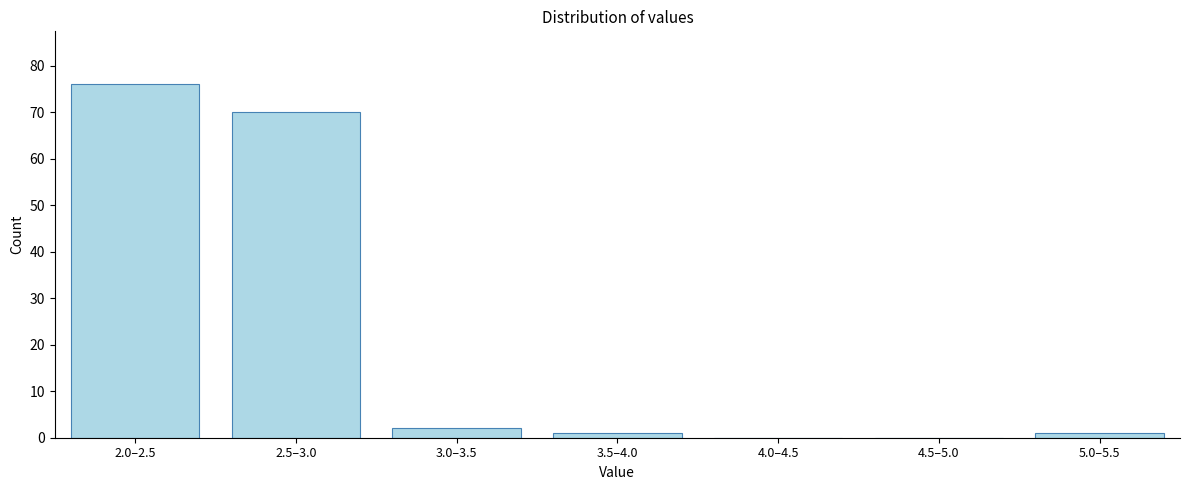

Reading left to right, transcribe all the data shown in this chart.

2.0–2.5=76	2.5–3.0=70	3.0–3.5=2	3.5–4.0=1	4.0–4.5=0	4.5–5.0=0	5.0–5.5=1